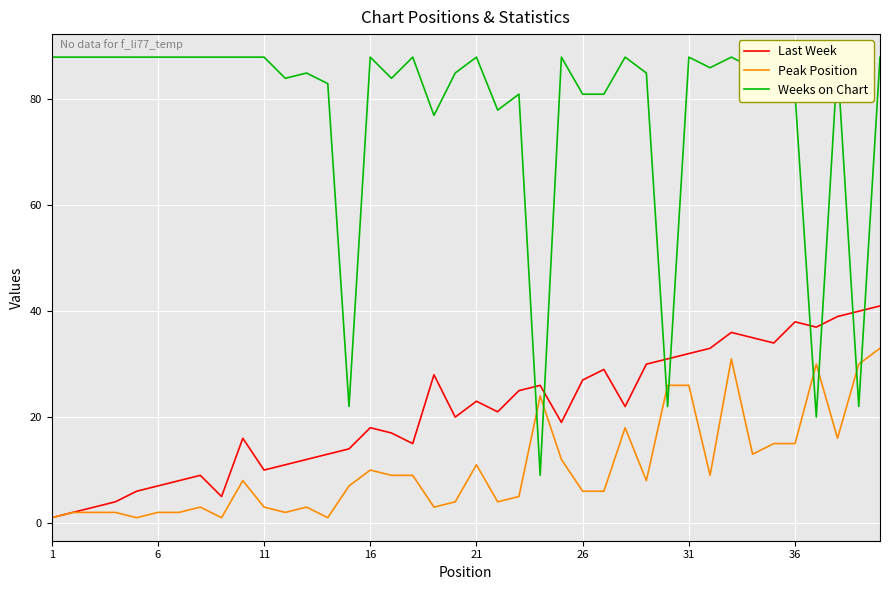

Which series has the widest spread of values?

Weeks on Chart